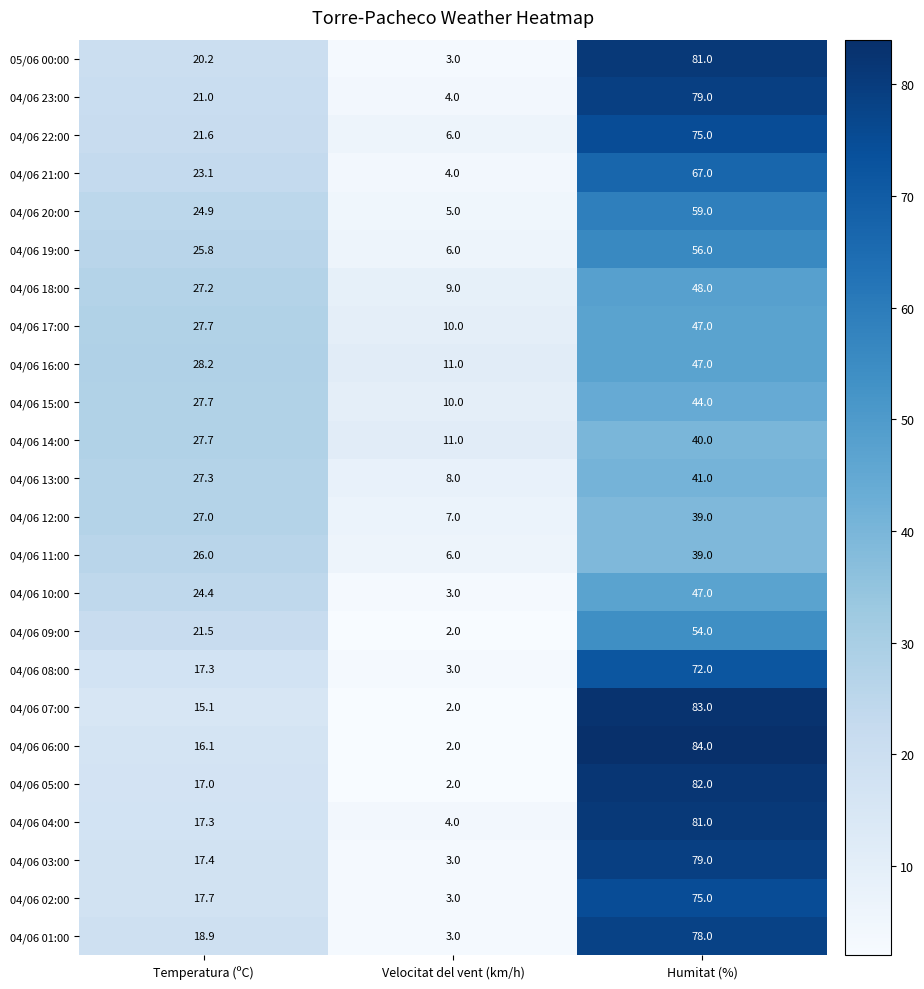

Where does the 05/06 00:00 series first go above 20?

Temperatura (ºC)